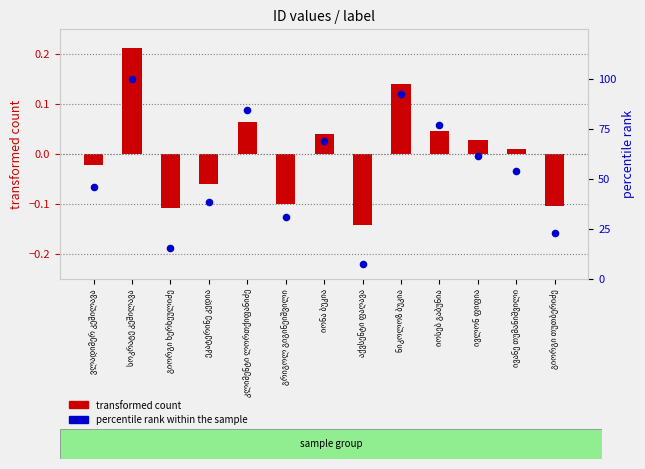

Is the value of transformed count at იოსებ გაბუნია greater than the value of percentile rank within the sample at იონა ბუკია?

No